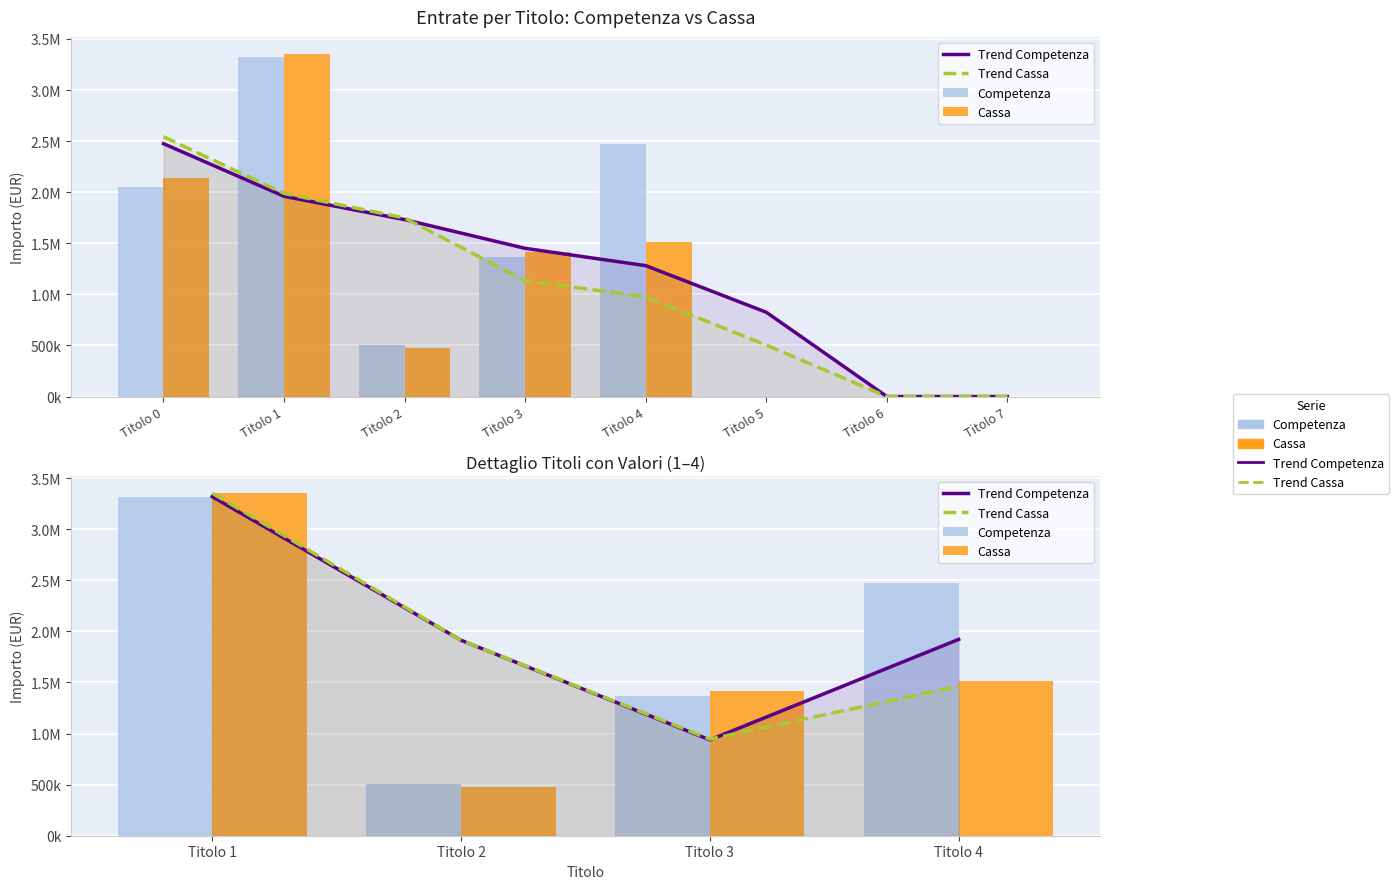

How many categories are shown in the chart?

4